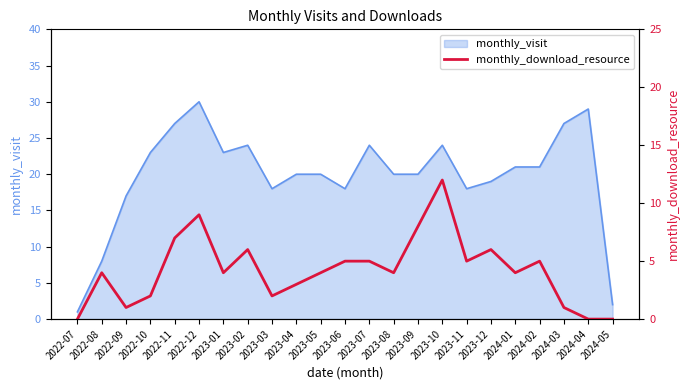

Which category has the highest value in the monthly_visit series?

2022-12